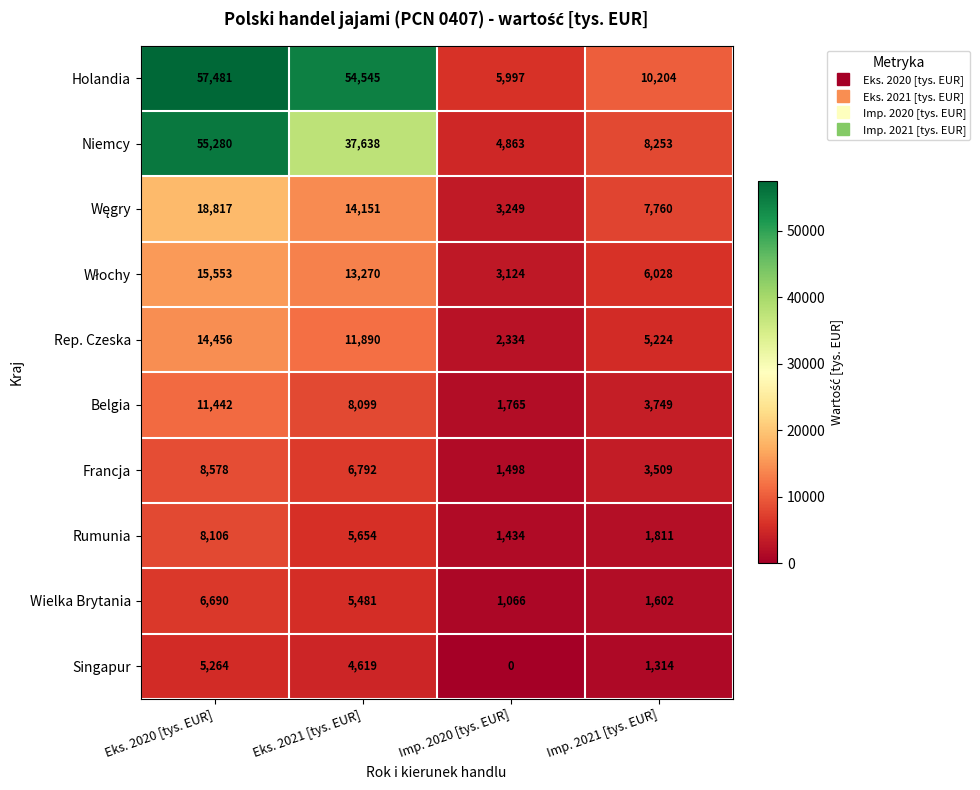

How many values in the Belgia series are below 8099?

2